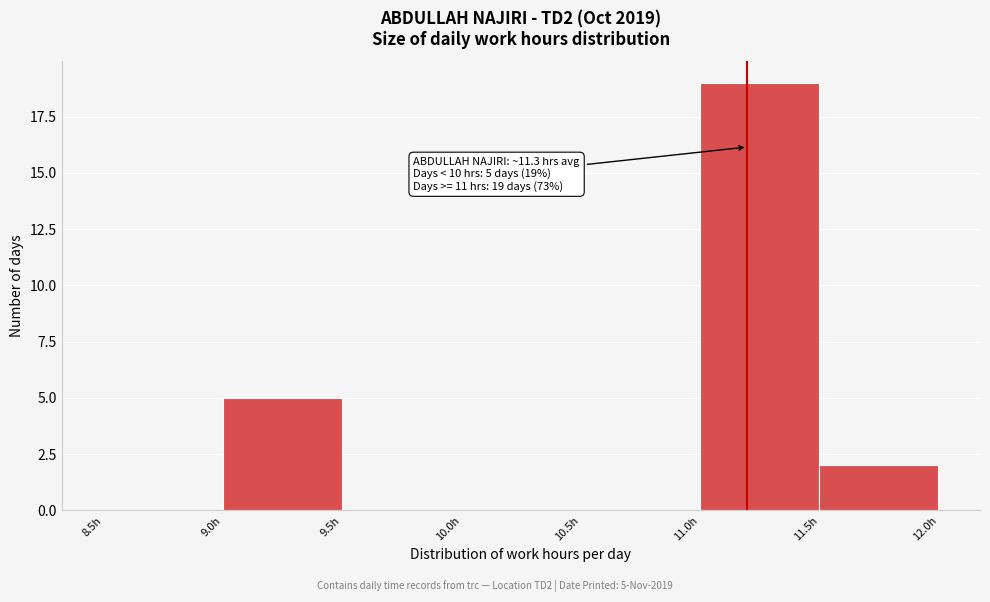

Which range on the x-axis has the tallest bar?

11.0 to 11.5